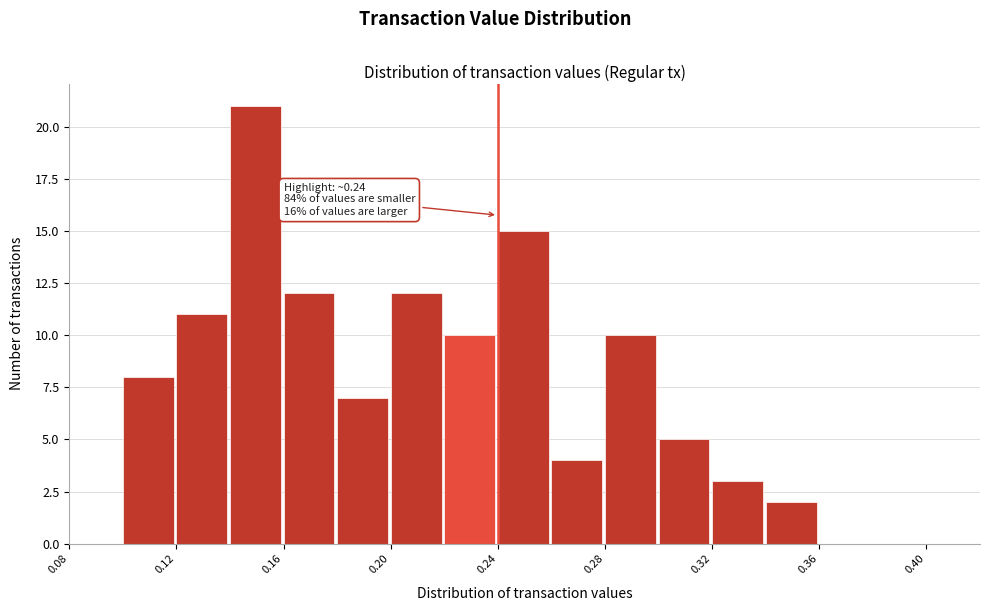

Over which range of the x-axis is the bar tallest?

0.14 to 0.16